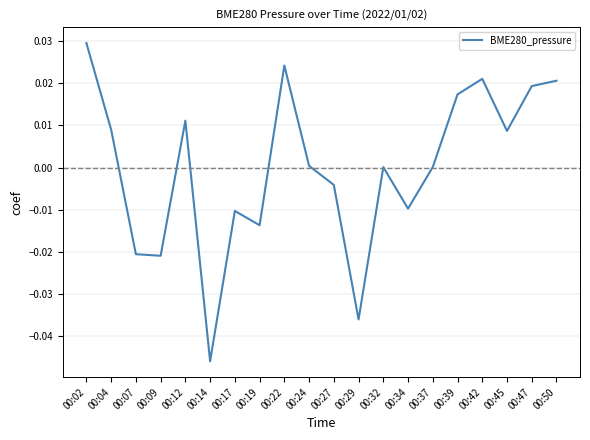

Is it true that the value at 00:47 is 0.0?

True